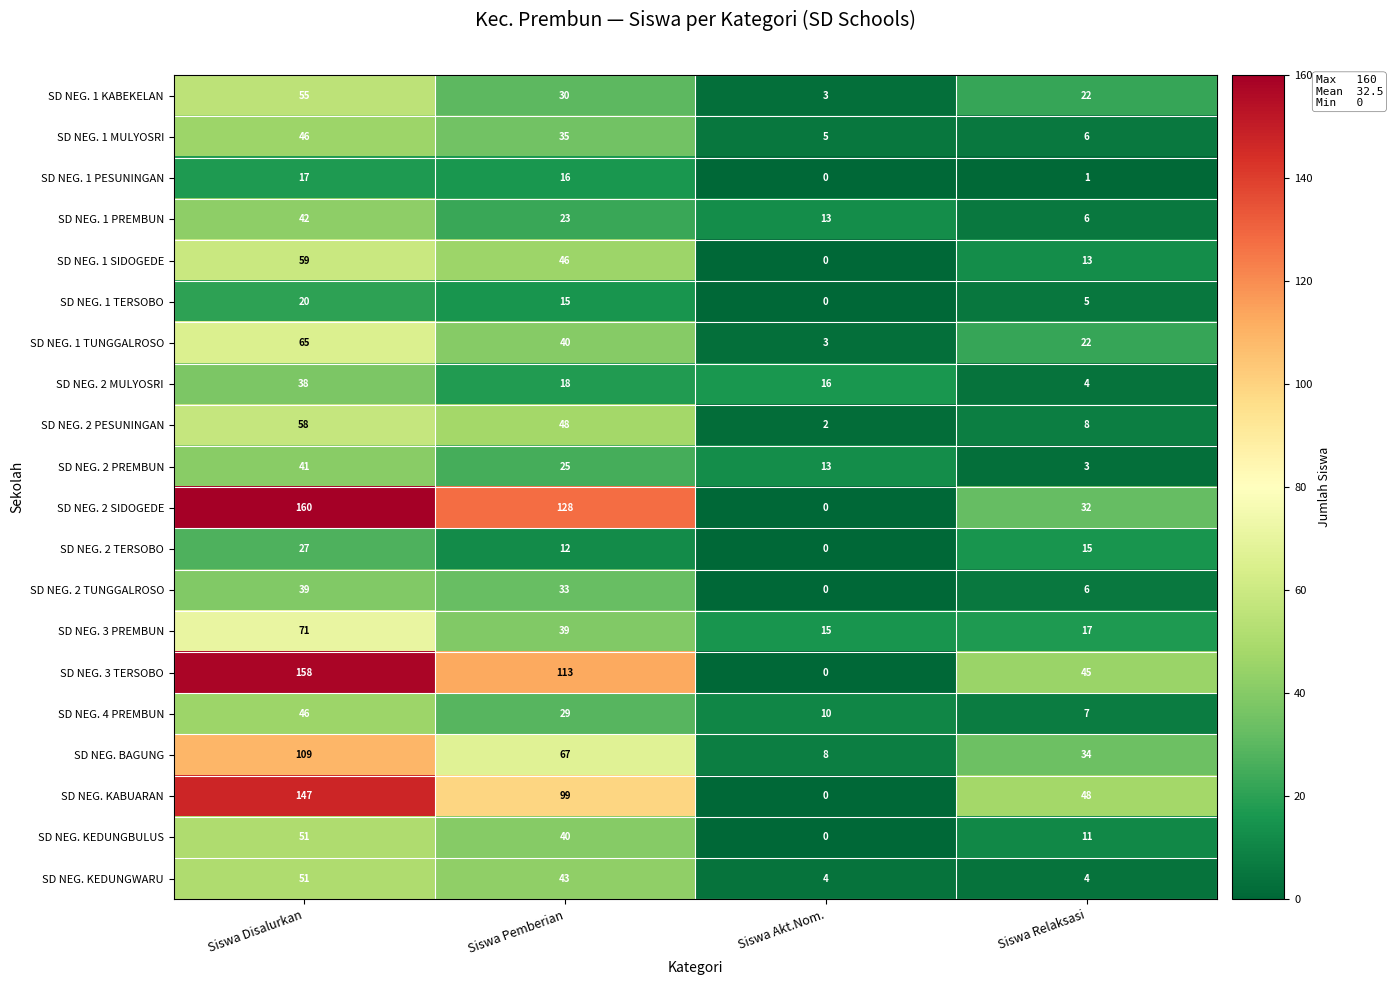

True or false: SD NEG. KEDUNGWARU has a value of 2 at Siswa Relaksasi.

False